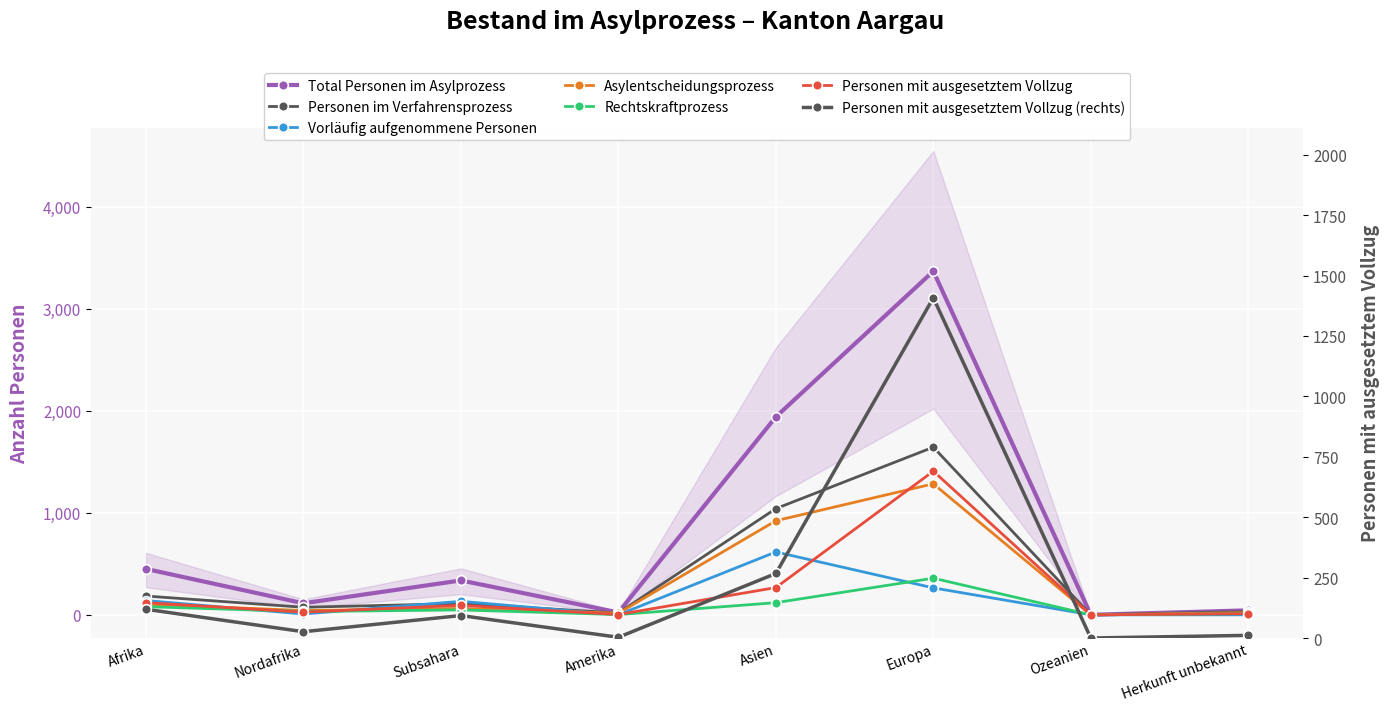

At which category does Vorläufig aufgenommene Personen reach its first local peak?

Subsahara